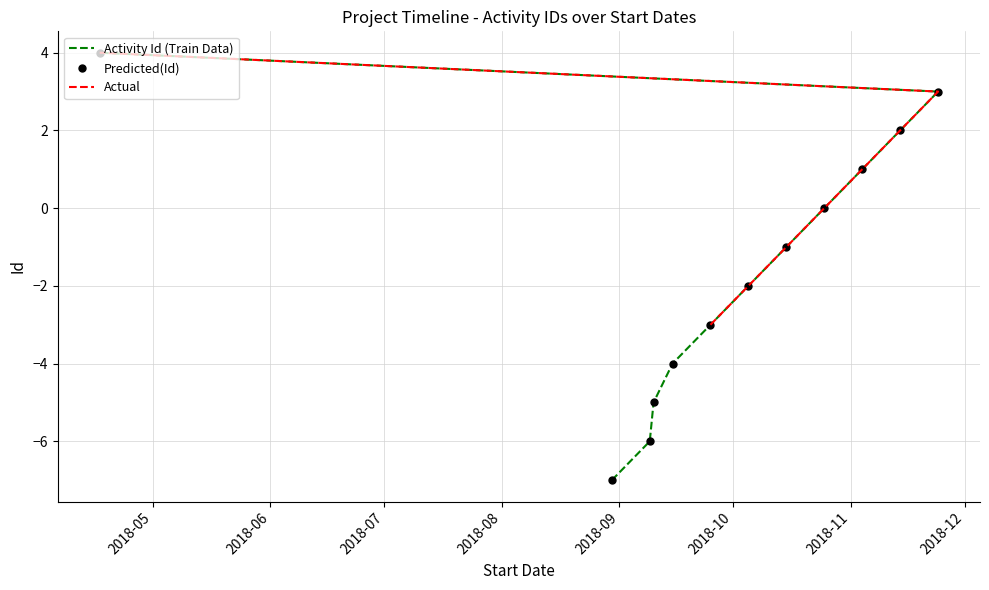

Reading left to right, extract all data points from this chart.

2018-08-30=-7	2018-09-09=-6	2018-09-10=-5	2018-09-15=-4	2018-09-25=-3	2018-10-05=-2	2018-10-15=-1	2018-10-25=0	2018-11-04=1	2018-11-14=2	2018-11-24=3	2018-04-17=4